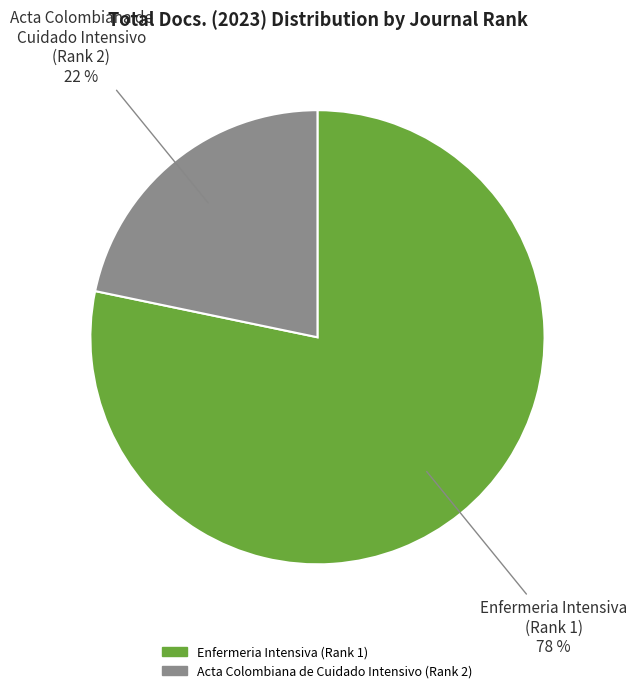

Combined, do Enfermeria Intensiva (Rank 1) and Acta Colombiana de Cuidado Intensivo (Rank 2) account for over 50%?

Yes